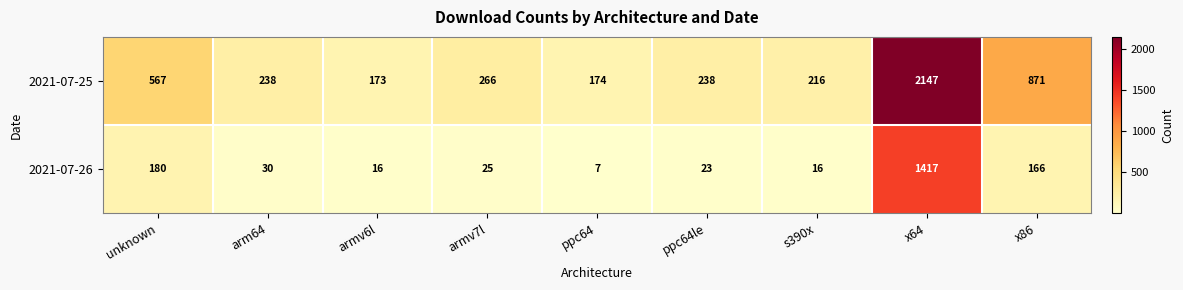

Reading left to right, what are all the values shown in this chart?

2021-07-25: unknown=567	arm64=238	armv6l=173	armv7l=266	ppc64=174	ppc64le=238	s390x=216	x64=2147	x86=871
2021-07-26: unknown=180	arm64=30	armv6l=16	armv7l=25	ppc64=7	ppc64le=23	s390x=16	x64=1417	x86=166